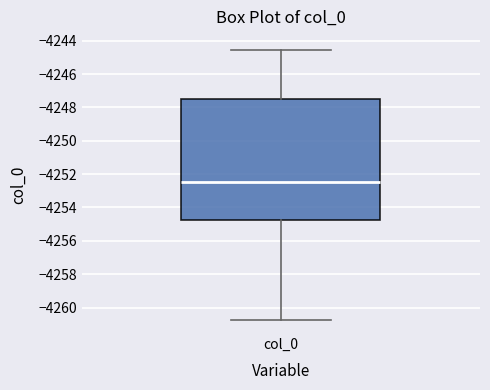

Where is the lower edge of the box for col_0 on the y-axis? The values are not printed on the chart, so give them approximately, as read against the axis.

-4254.8